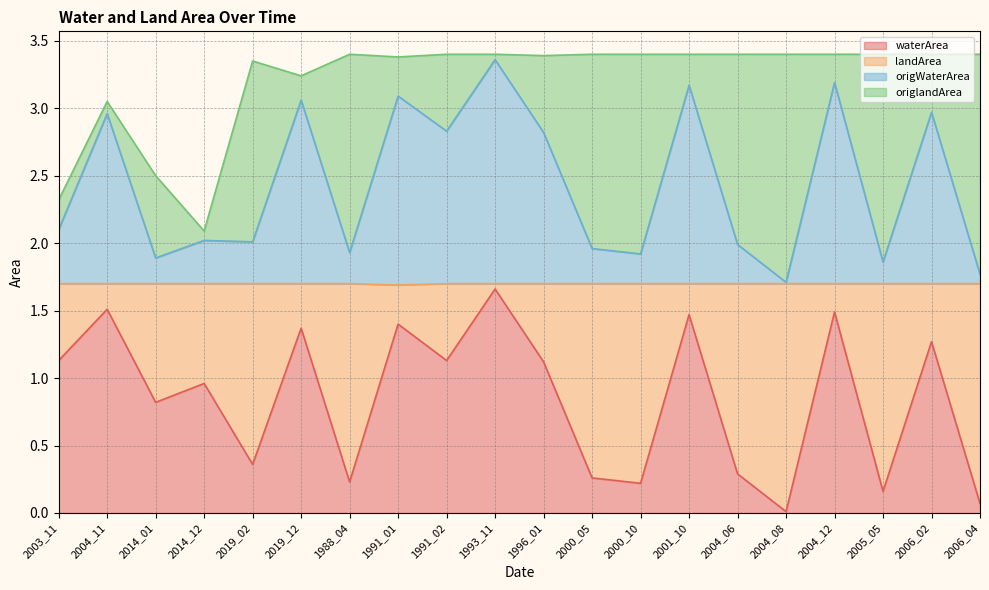

What is the value of the waterArea point at the 13th from the left?

0.2